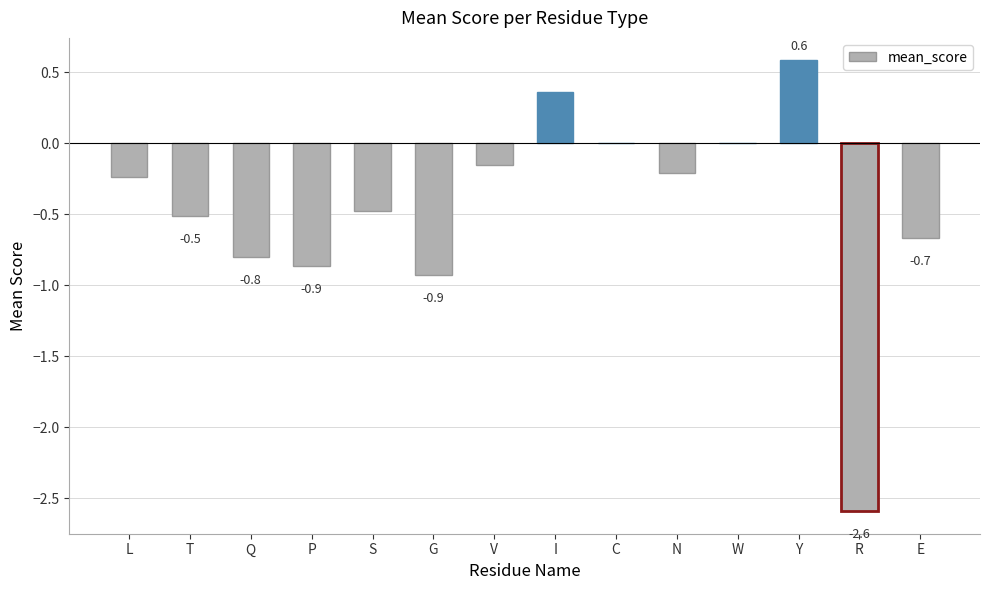

What is the average value?

-0.5